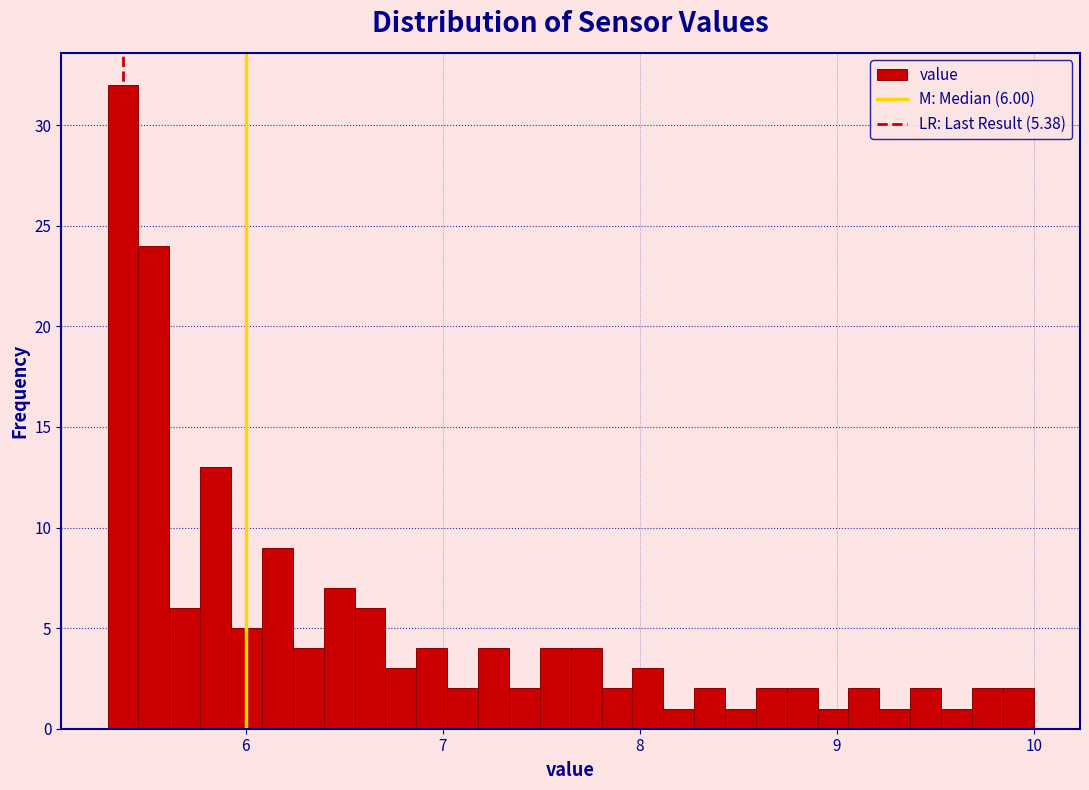

Read against the x-axis, roughly where is the centre of the tallest bar?

5.4